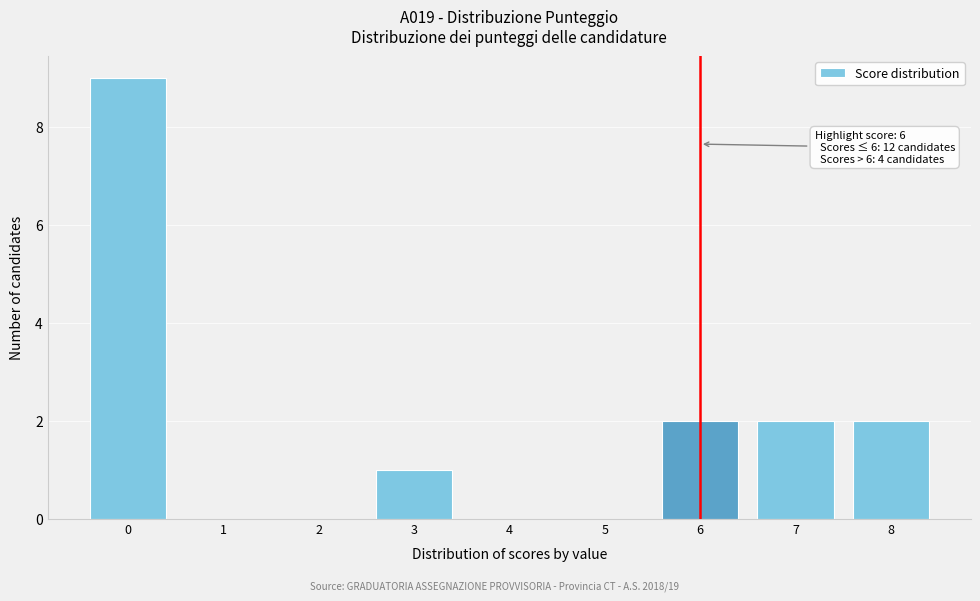

Reading left to right, extract all data points from this chart.

0=9	1=0	2=0	3=1	4=0	5=0	6=2	7=2	8=2